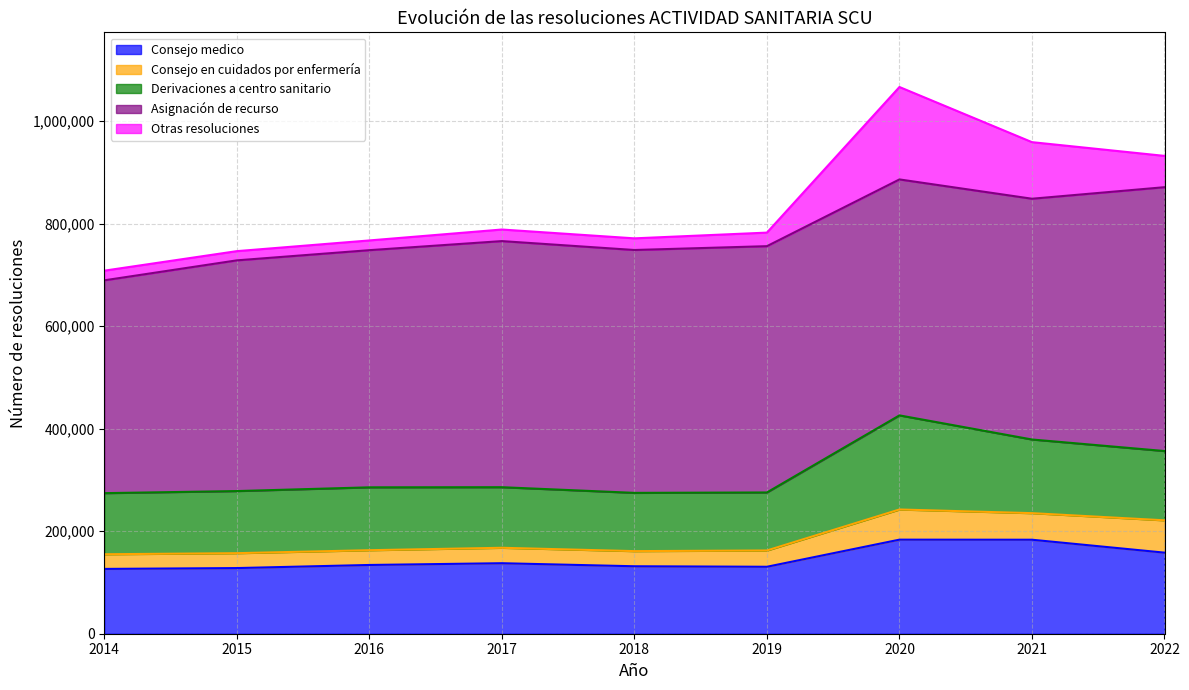

Does the chart display data point markers on the line(s)?

No